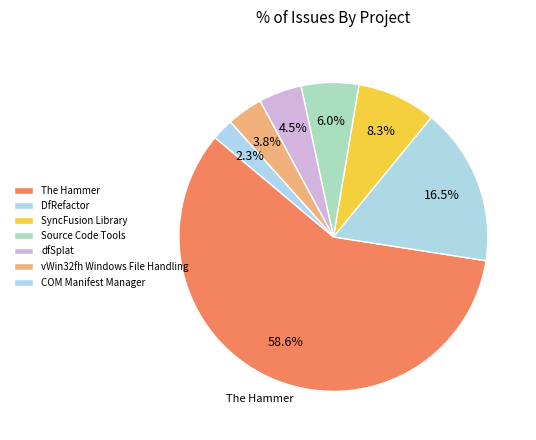

The vWin32fh Windows File Handling slice represents 4% of the pie. True or false?

True